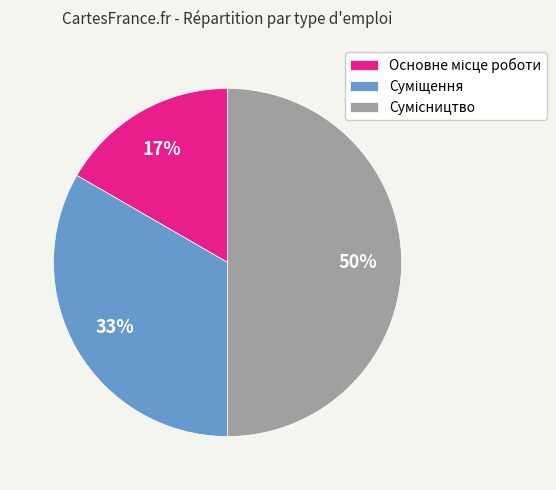

To the nearest percent, what is the average slice percentage?

33%